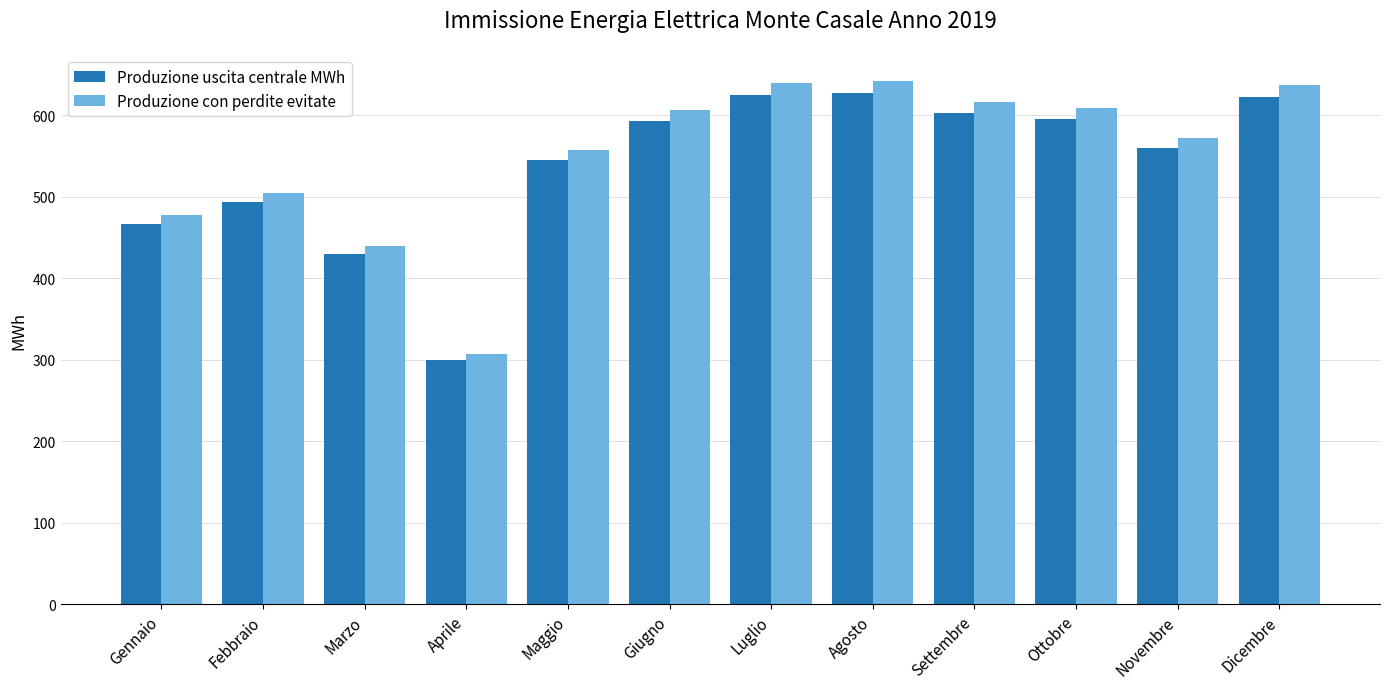

What position from the right is Febbraio?

11